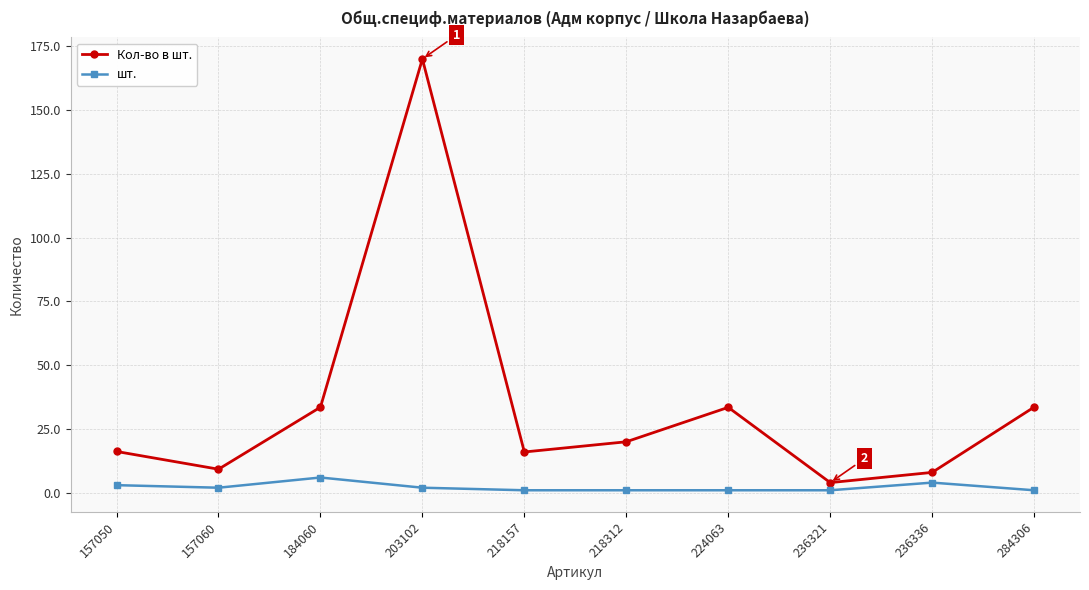

Which category has the highest value across all series?

203102